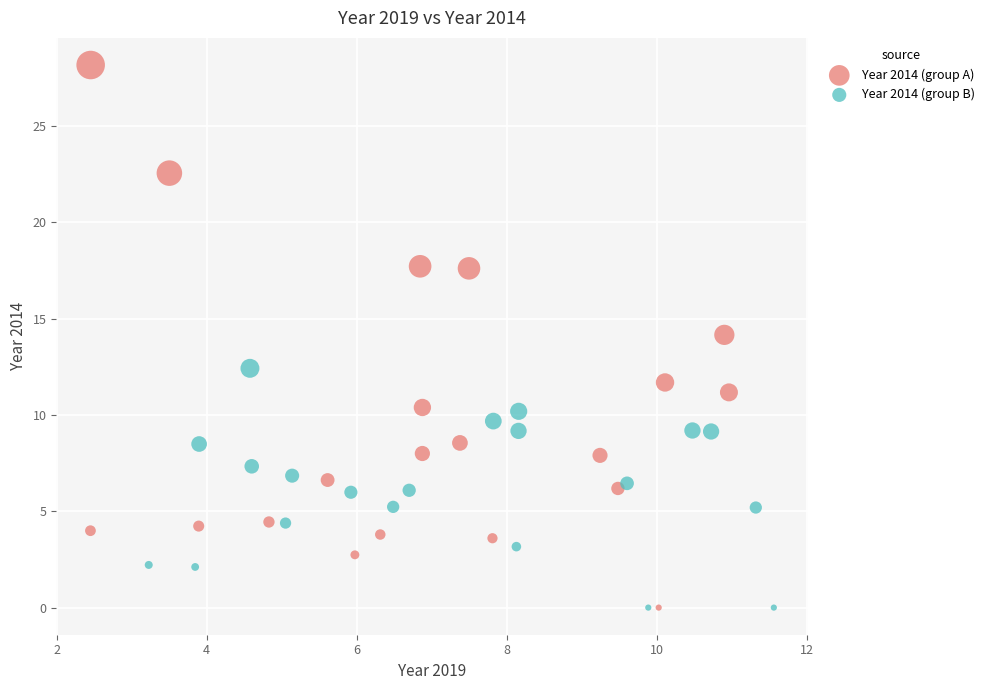

Which series has the largest Y range (max minus min)?

Year 2014 (group A)